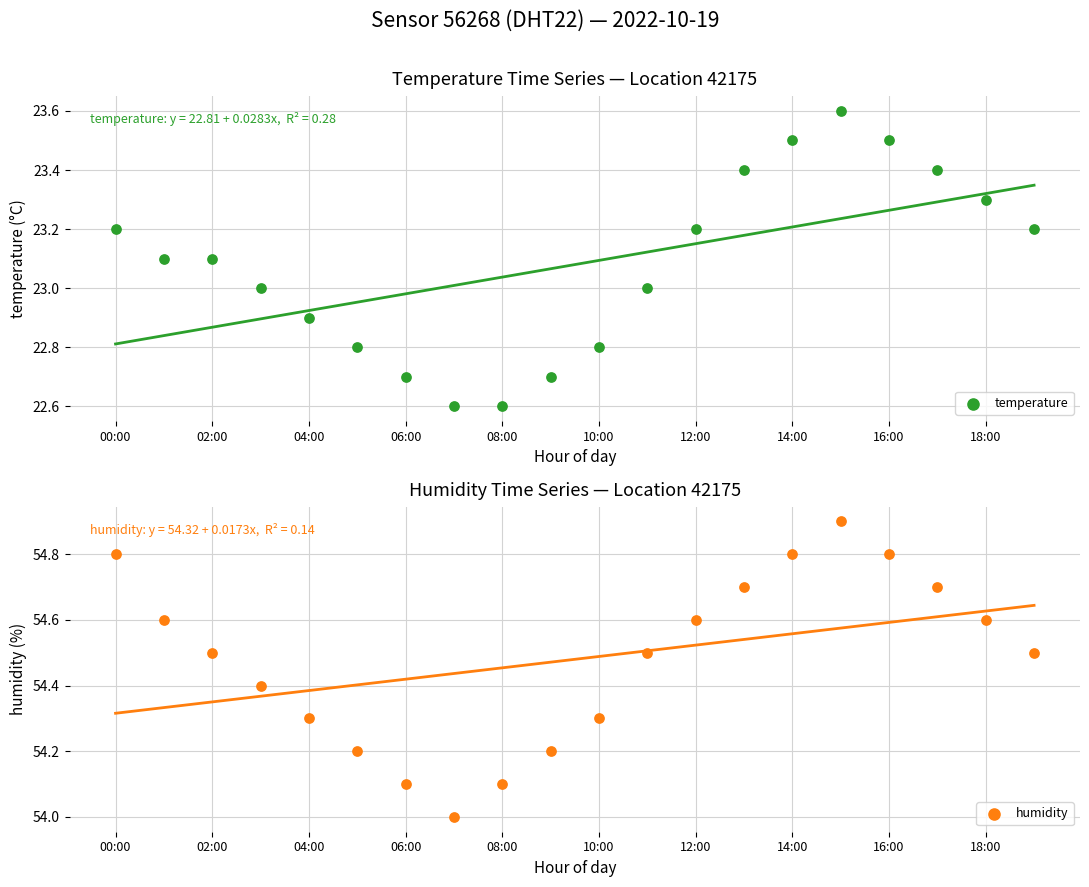

What are all the series names shown in the legend?

temperature, humidity